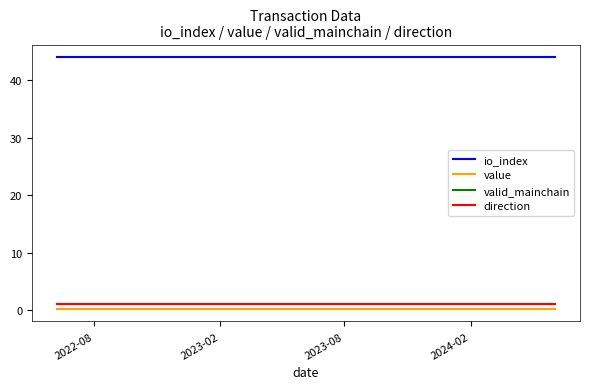

True or false: value and io_index intersect in this chart.

False